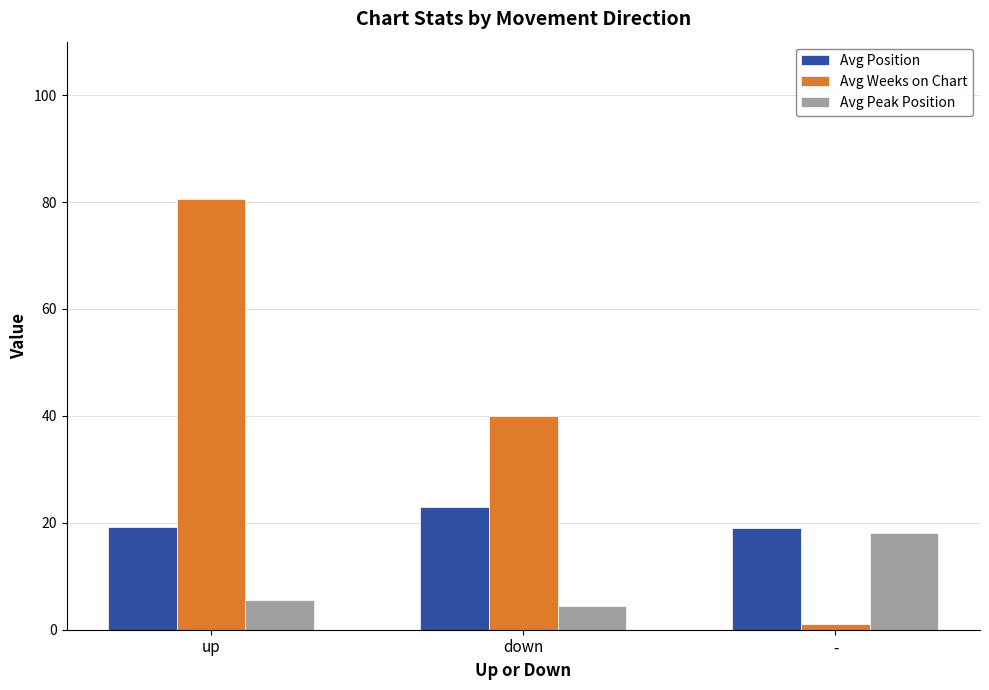

Is it true that Avg Weeks on Chart equals 40.0 at down?

True